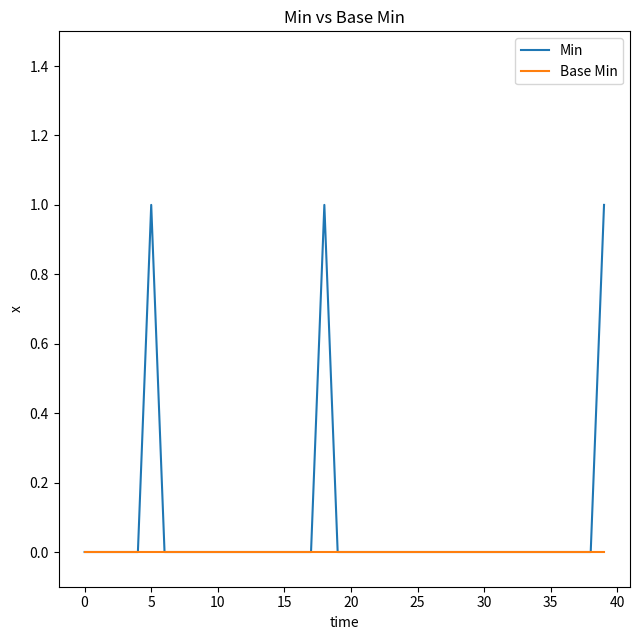

How many lines are shown in the chart?

2